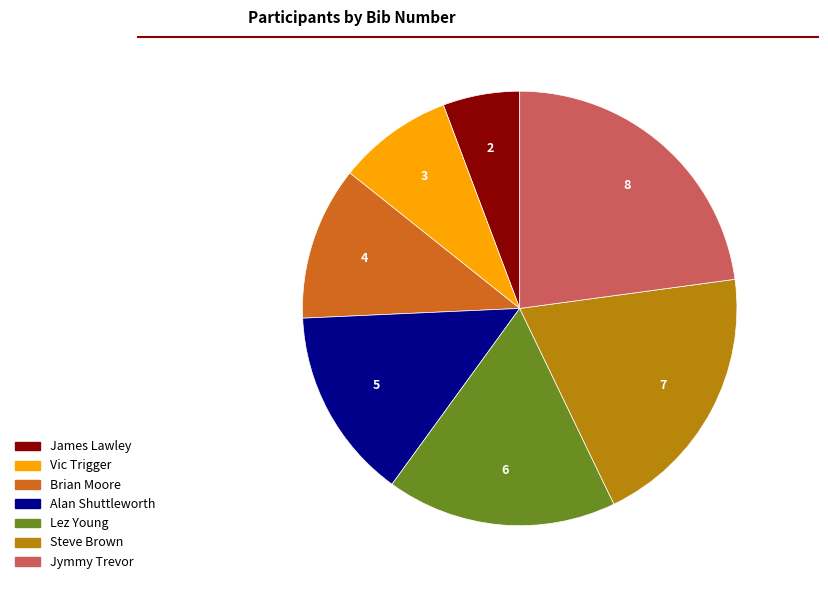

Is there any slice that represents more than half of the pie?

No